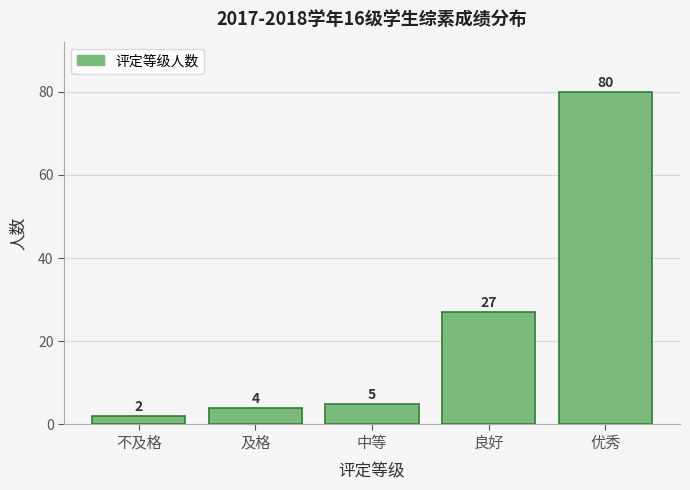

Reading left to right, extract all data points from this chart.

不及格=2	及格=4	中等=5	良好=27	优秀=80